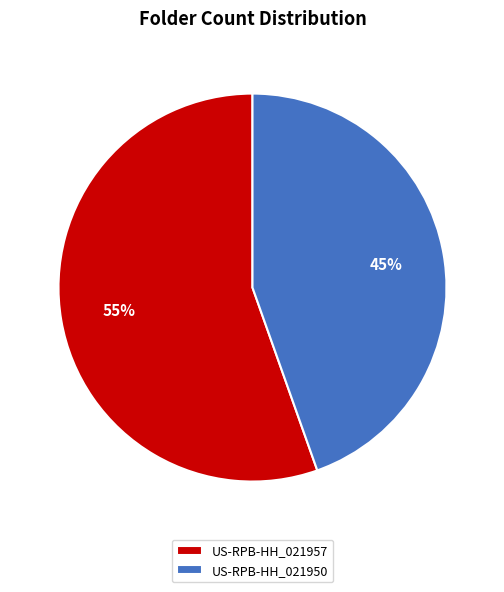

Between US-RPB-HH_021957 and US-RPB-HH_021950, which is larger?

US-RPB-HH_021957